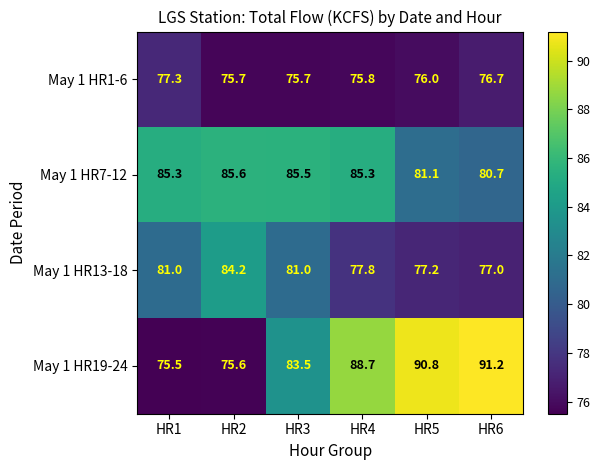

List the series in order of their peak value, lowest first.

May 1 HR1-6, May 1 HR13-18, May 1 HR7-12, May 1 HR19-24